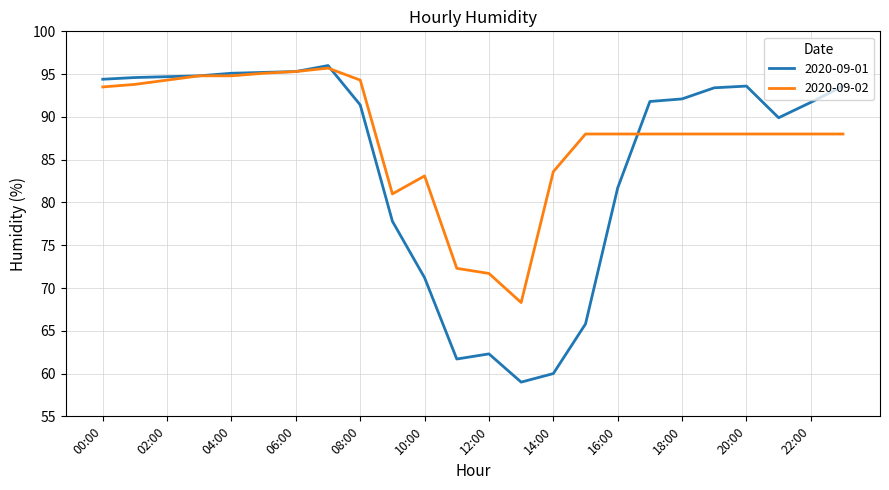

Rank the series by their average value, from highest to lowest.

2020-09-02, 2020-09-01